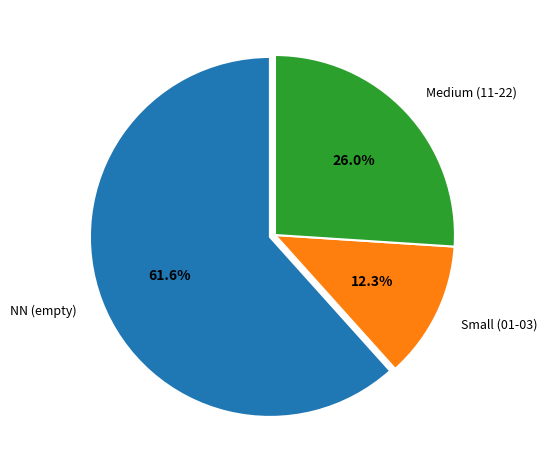

Is there any slice that represents more than half of the pie?

Yes